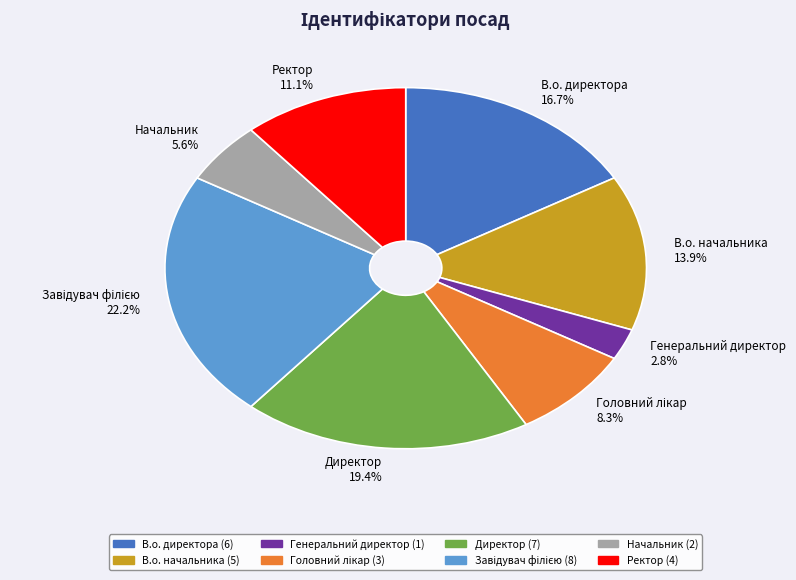

Is Директор the majority of the pie?

No